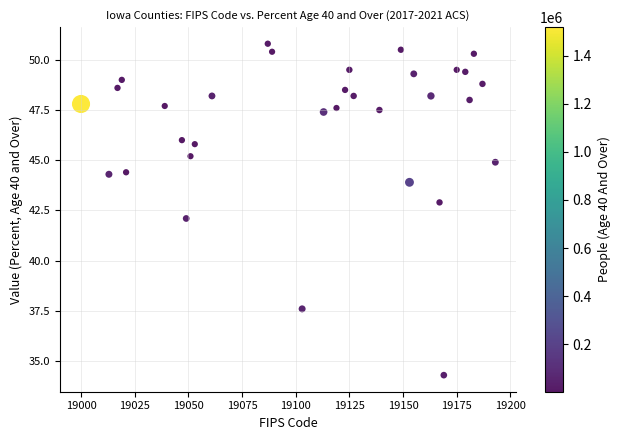

What is the range of Y values (max minus min)?

16.5